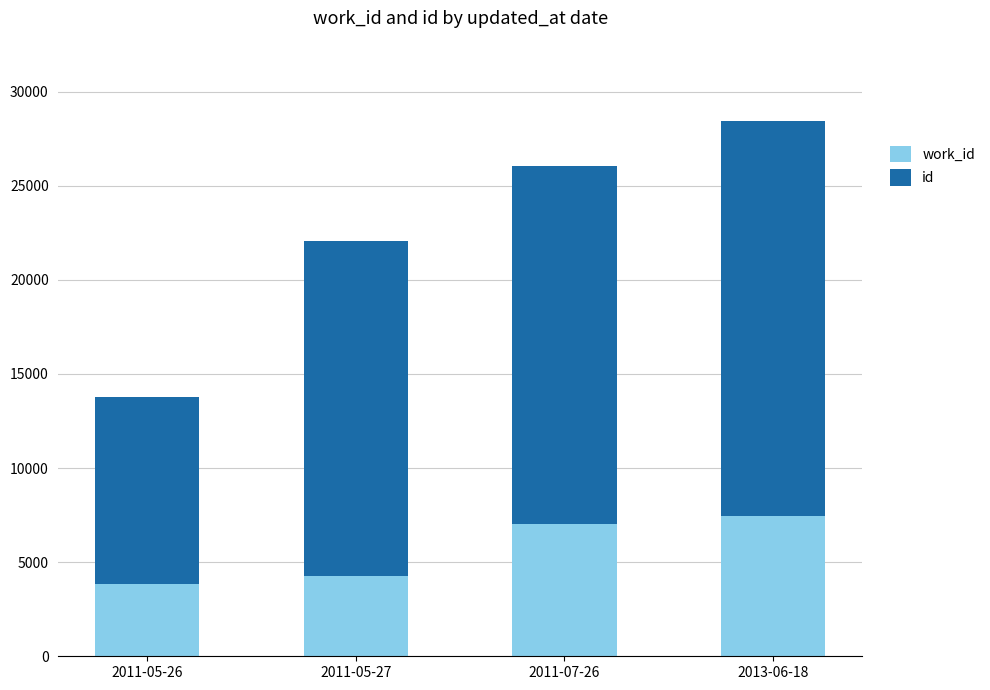

What are all the series names shown in the legend?

work_id, id